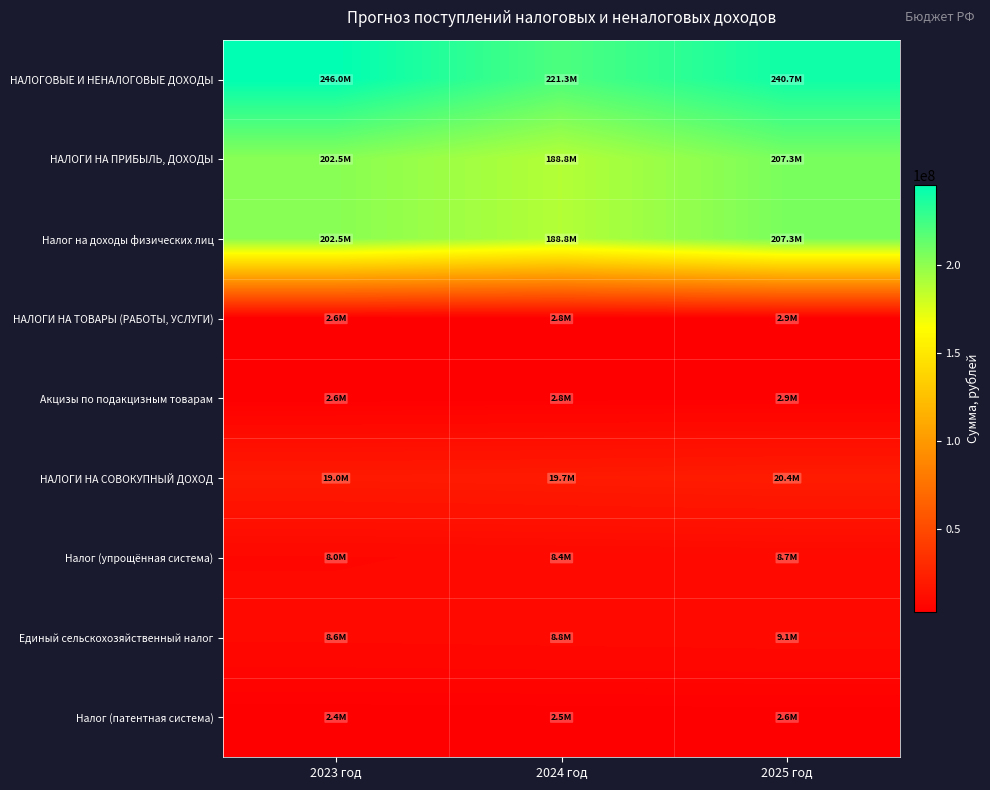

What is the spread (max minus min) of values at 2023 год?

243538490.4